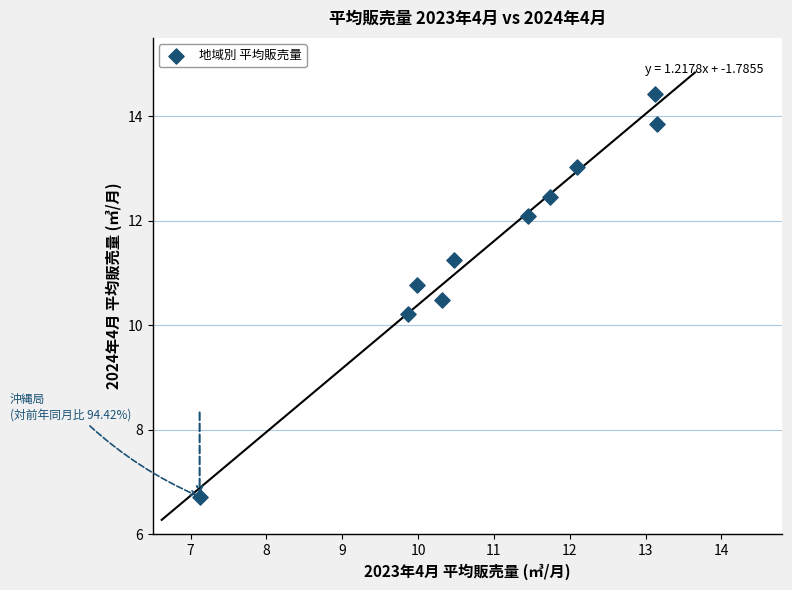

What Y value in the scatter plot is closest to 10?

10.2